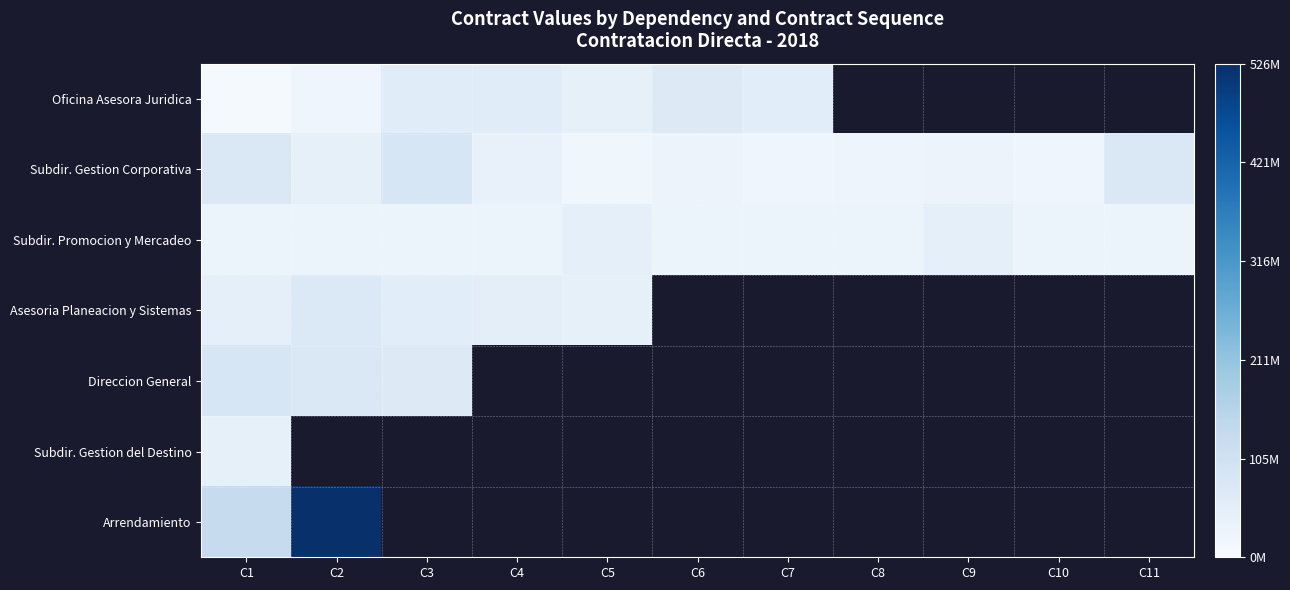

What is the difference between the second highest and minimum values in the Subdir. Gestion Corporativa series?

57920000.0